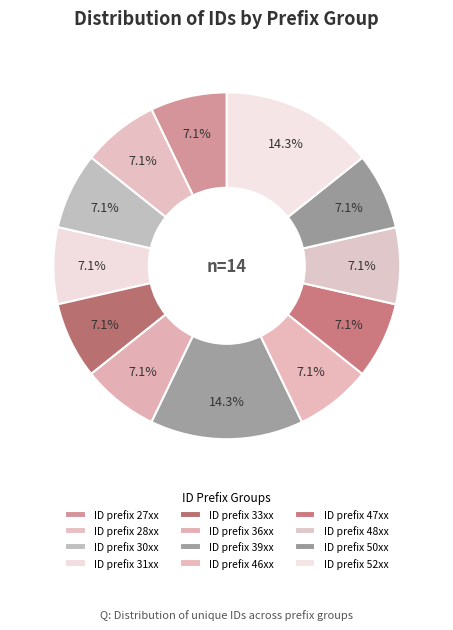

How many segments does this pie chart have?

12